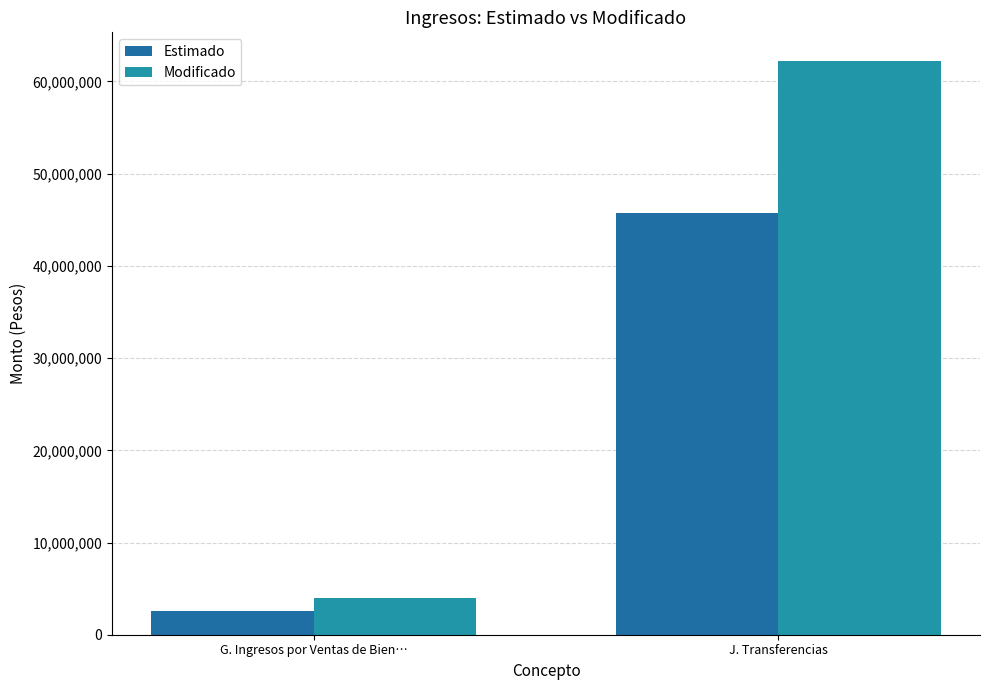

What is the value of the Estimado bar at the 1st from the left?

2582000.0